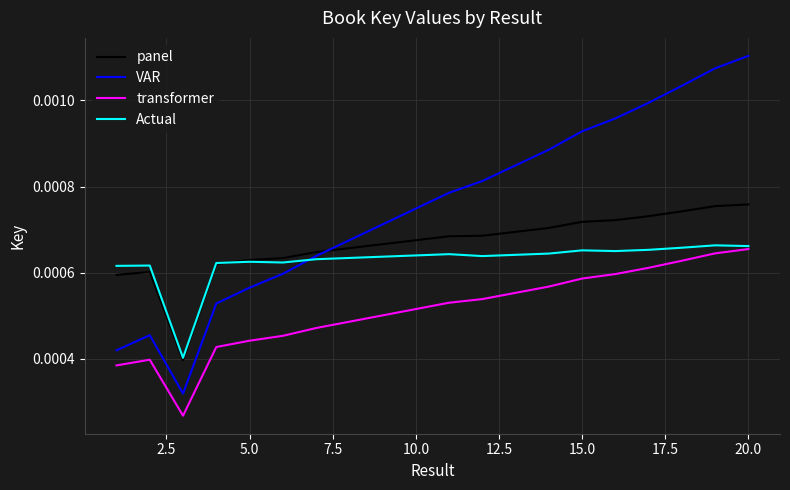

List the series in order of their overall mean, lowest first.

transformer, Actual, panel, VAR